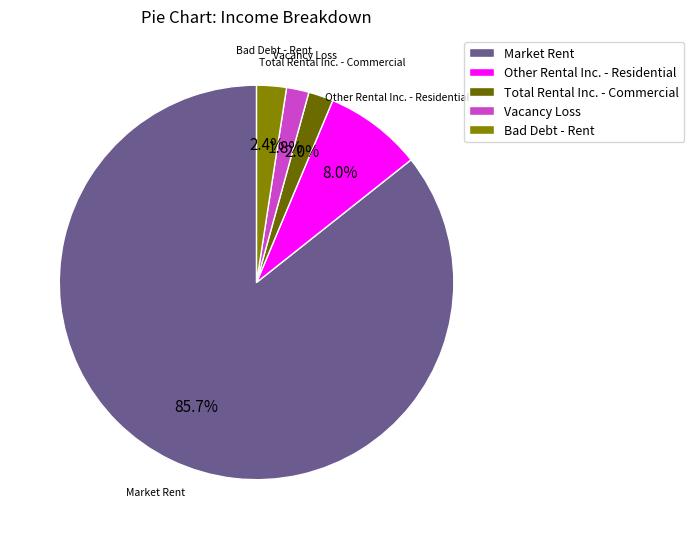

Count the number of slices in the pie.

5